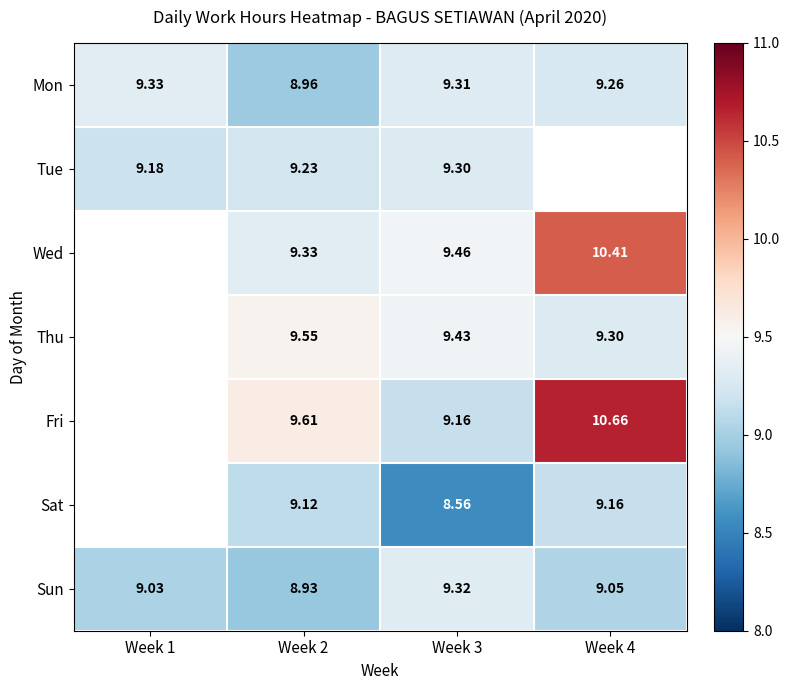

The value of Sun at Week 1 is 3.7. True or false?

False